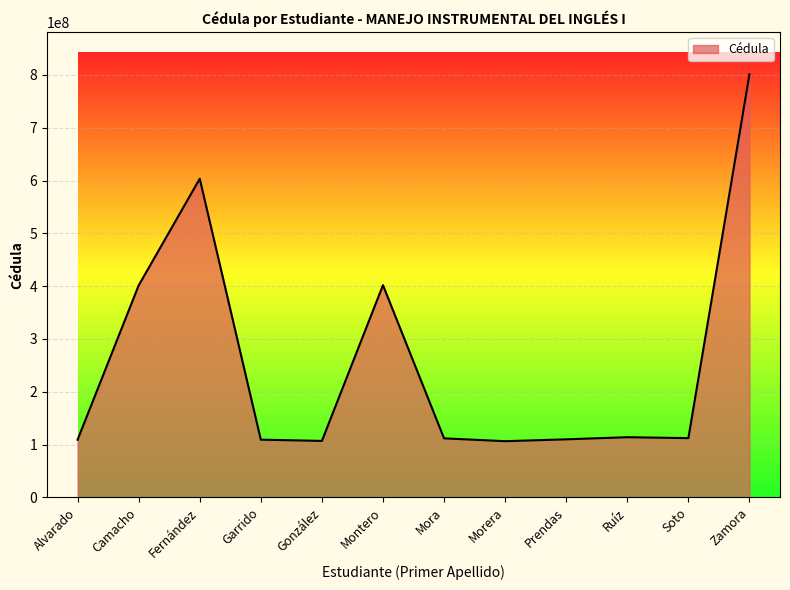

True or false: the data has more than 0 interior local peaks.

True